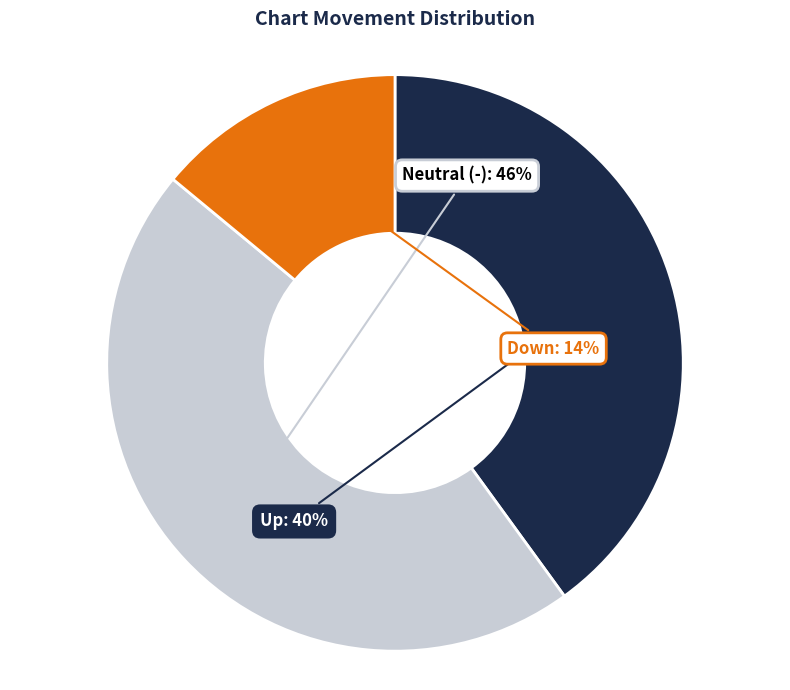

Does any single category account for the majority?

No